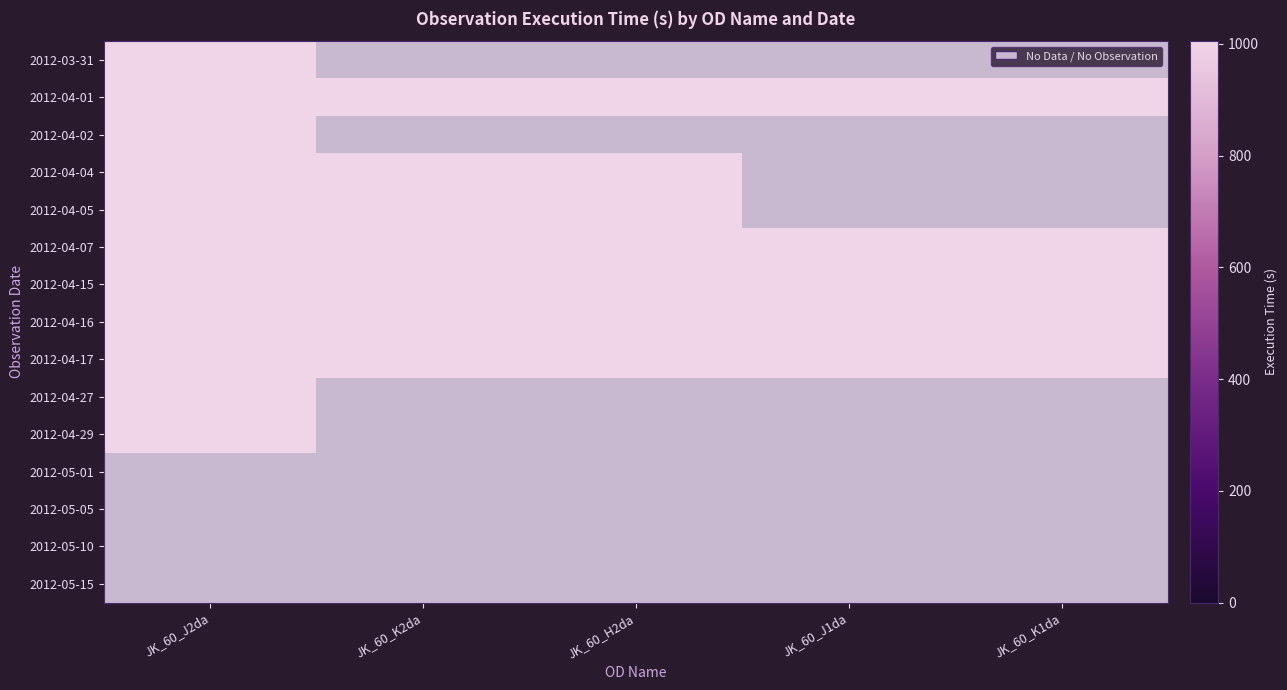

At how many categories does at least one series exceed 379?

5